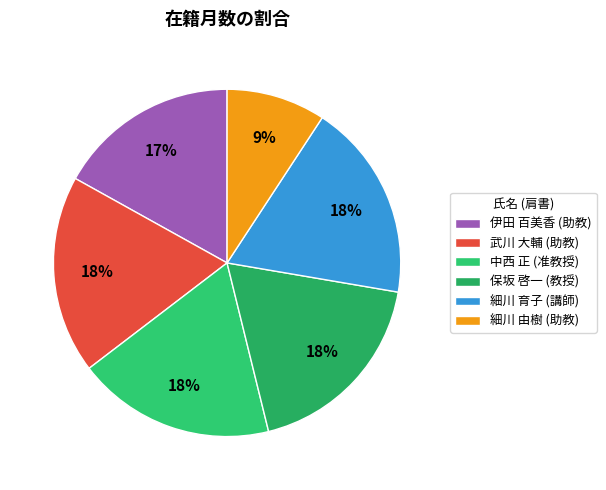

Count the number of slices in the pie.

6